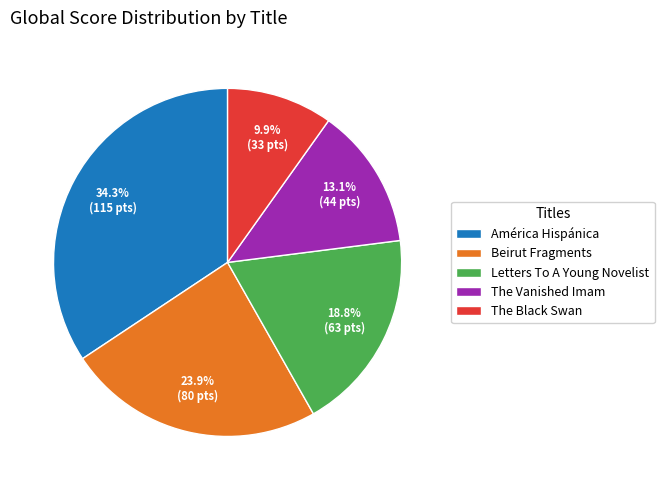

Combined, what portion of the pie is The Black Swan and América Hispánica?

44.2%